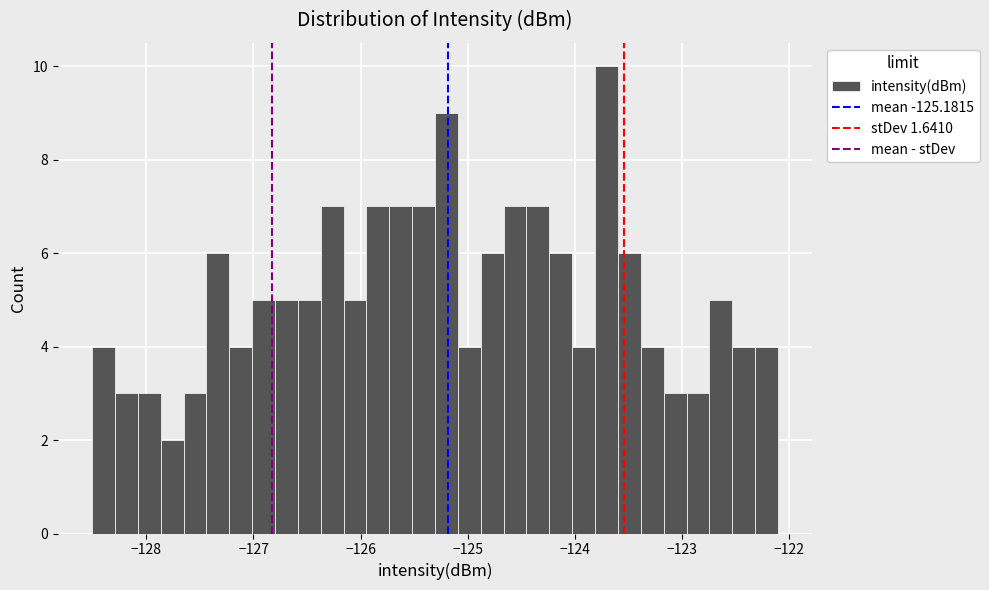

Around what value on the x-axis is the tallest bar? Give the approximate position of its centre, as read against the axis.

-123.7